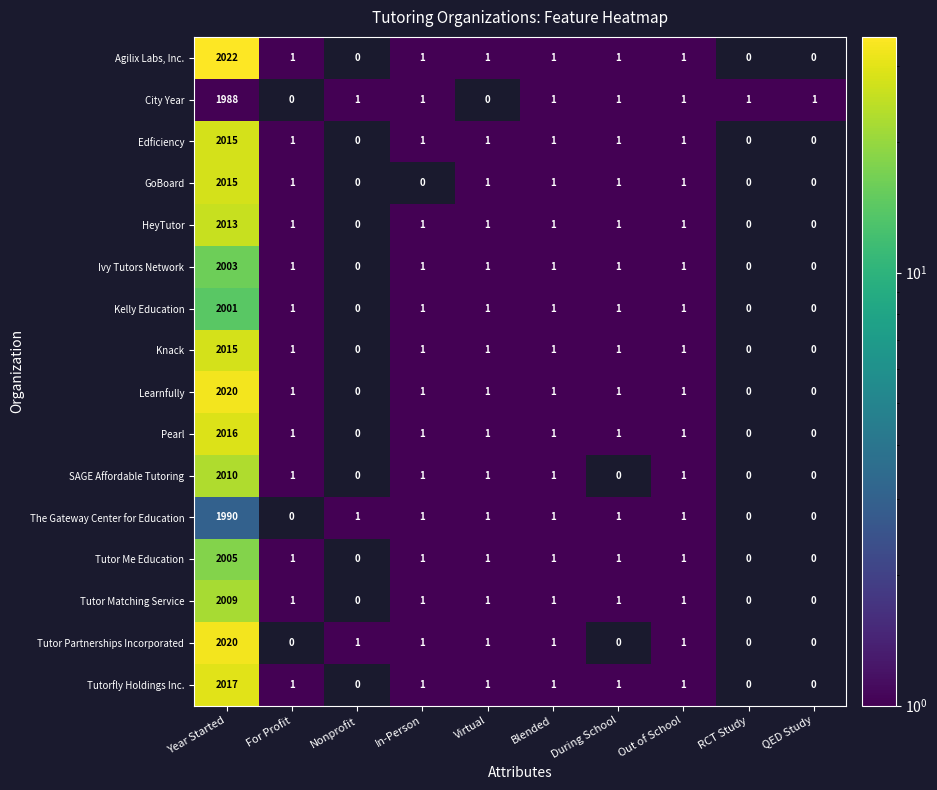

What is the sum of all GoBoard values?

2020